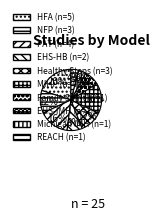

How many slices are in this pie chart?

10